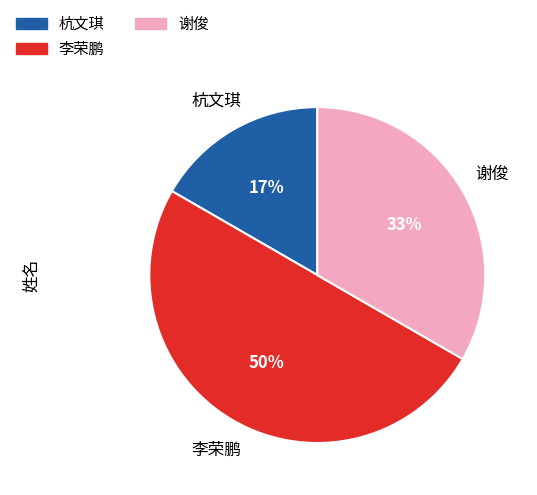

Combined, do 谢俊 and 李荣鹏 account for over 50%?

Yes